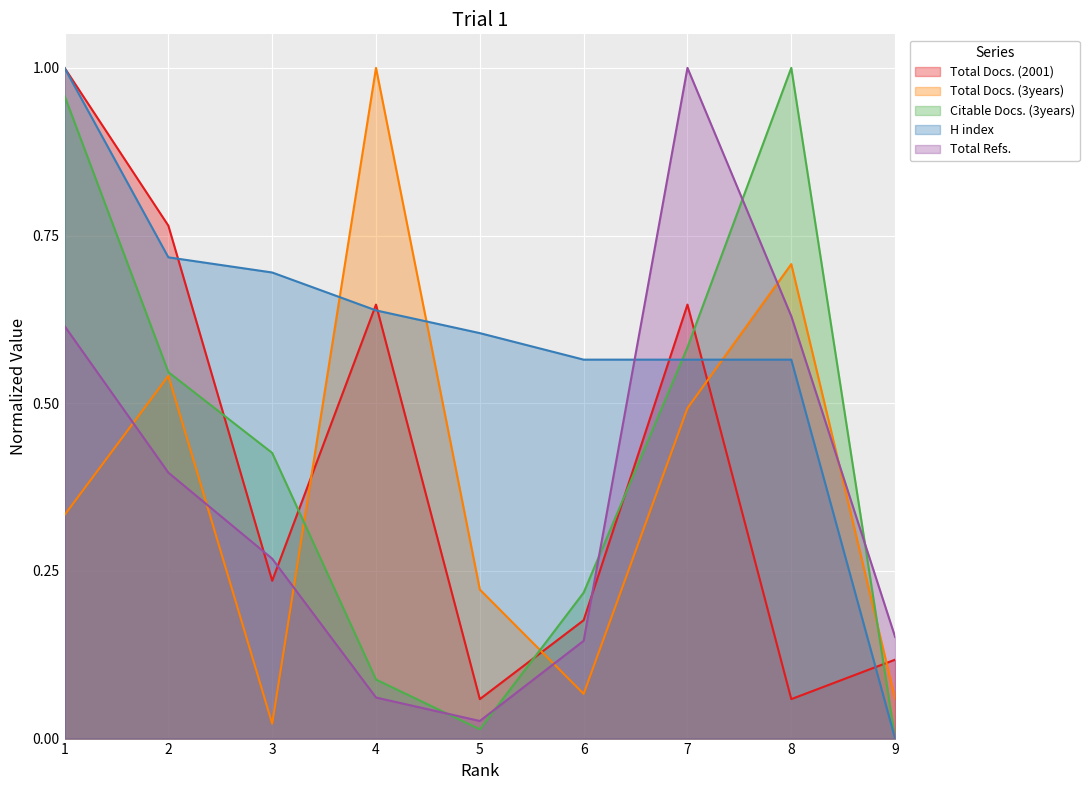

Which has a higher value, 1 or 4?

1